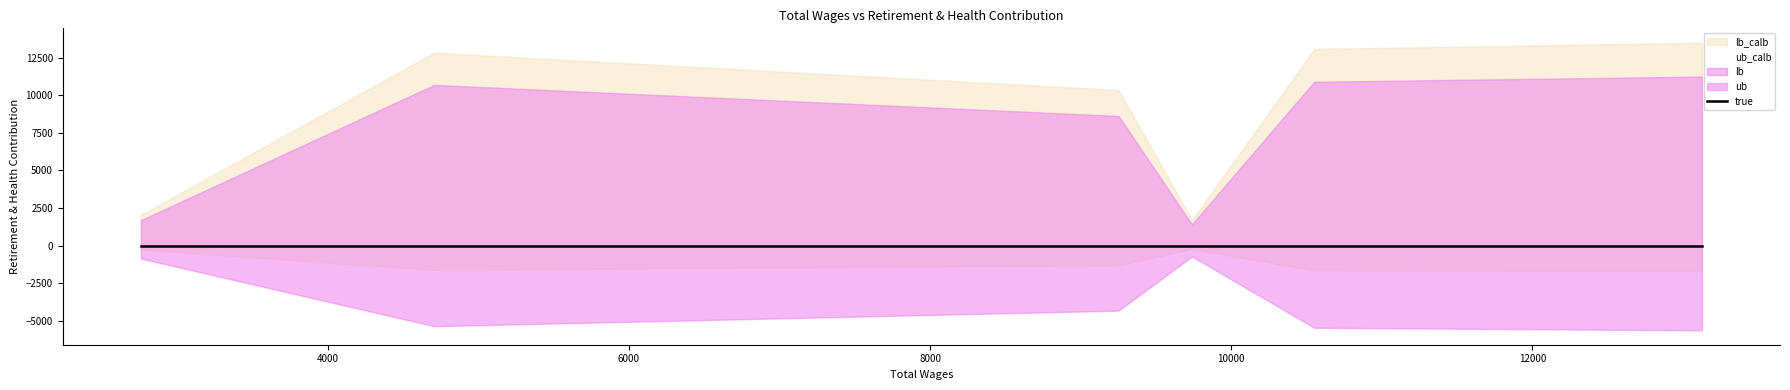

The Total Retirement & Health Contribution series shows 10892 at President. True or false?

True